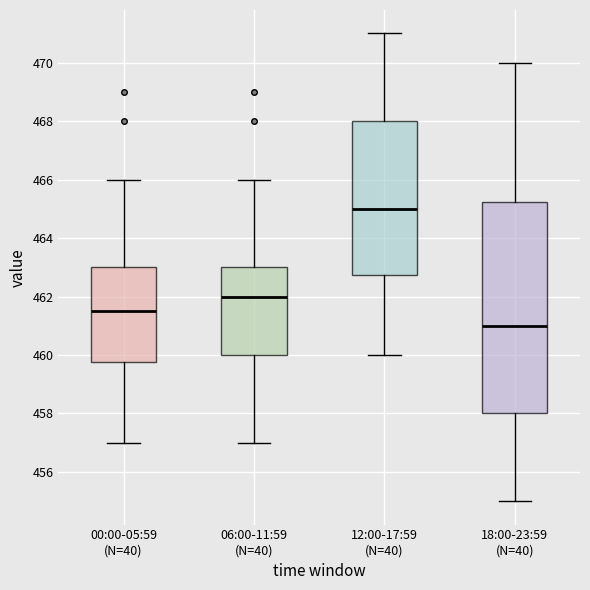

Reading left to right, transcribe this box plot: for each box, give where its median line is, the range the box spans, and where its two whiskers end, as read against the y-axis. The values are not printed on the chart, so give them approximately, as read against the axis.

00:00-05:59 (N=40): median 461.6, box 459.8 to 463.0, whiskers 457.0 to 466.0
06:00-11:59 (N=40): median 462.0, box 460.0 to 463.0, whiskers 457.0 to 466.0
12:00-17:59 (N=40): median 465.0, box 462.8 to 468.0, whiskers 460.0 to 471.0
18:00-23:59 (N=40): median 461.0, box 458.0 to 465.2, whiskers 455.0 to 470.0